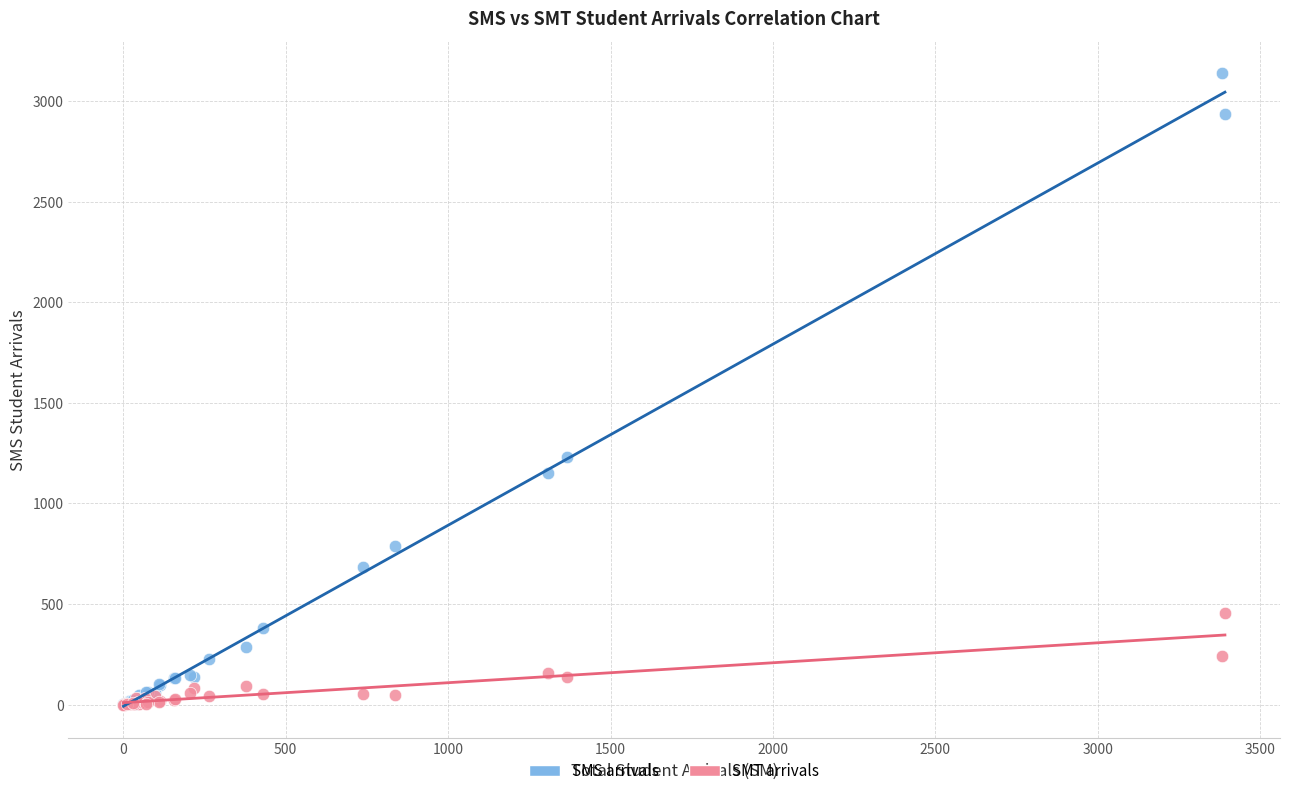

Across all series, what Y value is closest to 1570?

1230